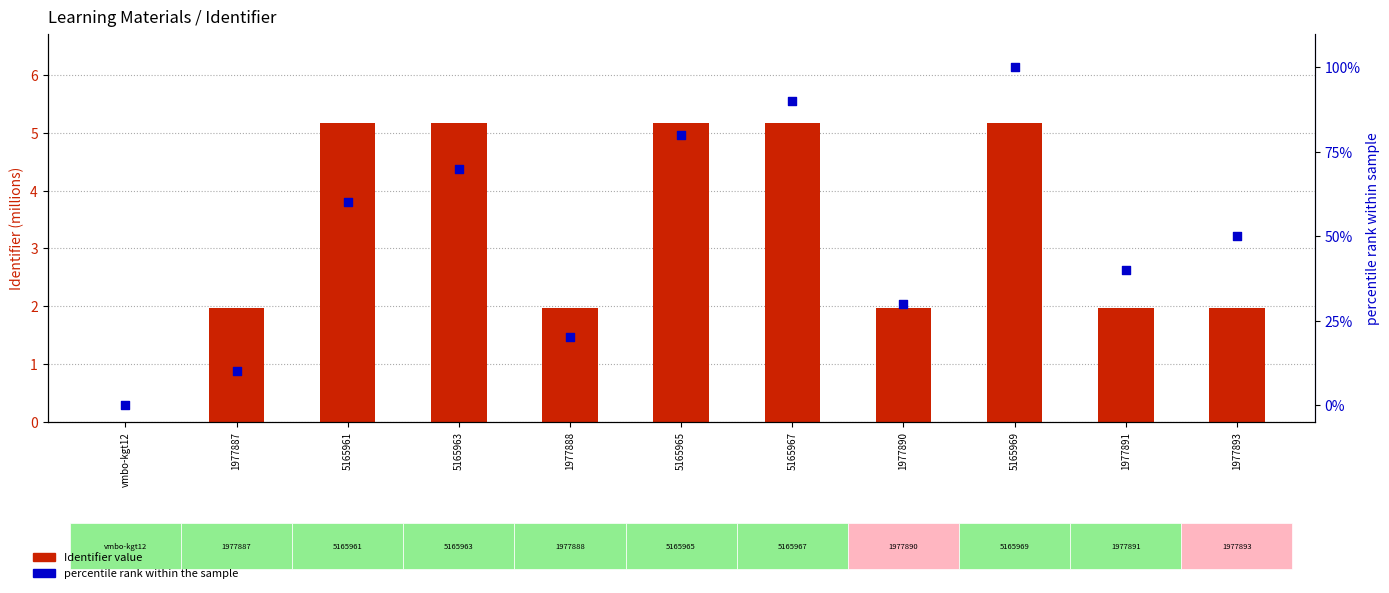

At how many categories does at least one series exceed 1?

10